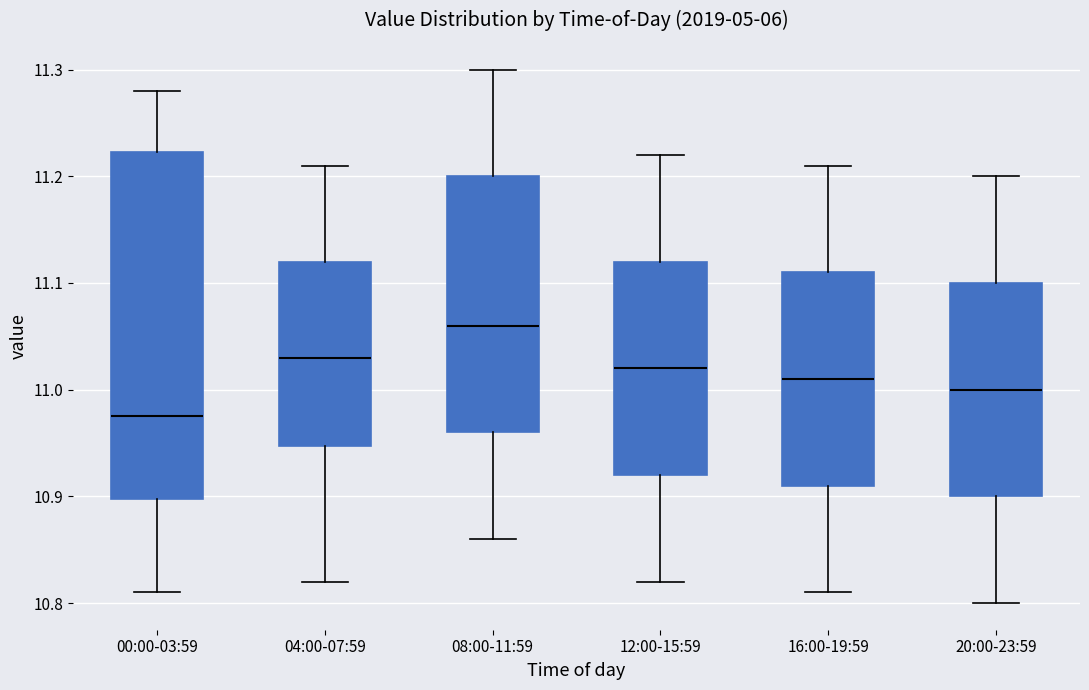

Reading left to right, read every box against the y-axis: the position of its median line, the range the box covers, and the ends of its whiskers. The values are not printed on the chart, so give them approximately, as read against the axis.

00:00-03:59: median 10.98, box 10.90 to 11.22, whiskers 10.81 to 11.28
04:00-07:59: median 11.03, box 10.95 to 11.12, whiskers 10.82 to 11.21
08:00-11:59: median 11.06, box 10.96 to 11.20, whiskers 10.86 to 11.30
12:00-15:59: median 11.02, box 10.92 to 11.12, whiskers 10.82 to 11.22
16:00-19:59: median 11.01, box 10.91 to 11.11, whiskers 10.81 to 11.21
20:00-23:59: median 11.00, box 10.90 to 11.10, whiskers 10.80 to 11.20